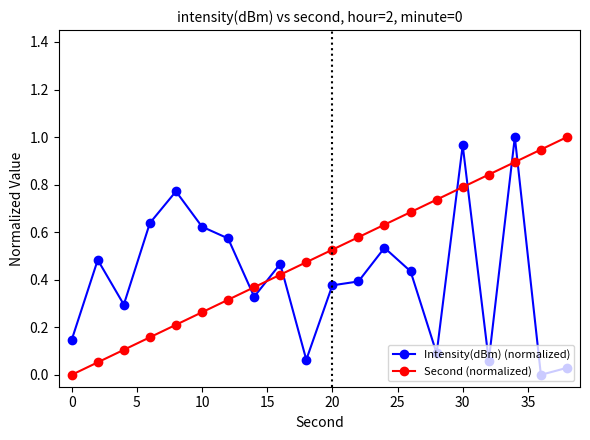

What is the sum of all Second (normalized) values?

10.0